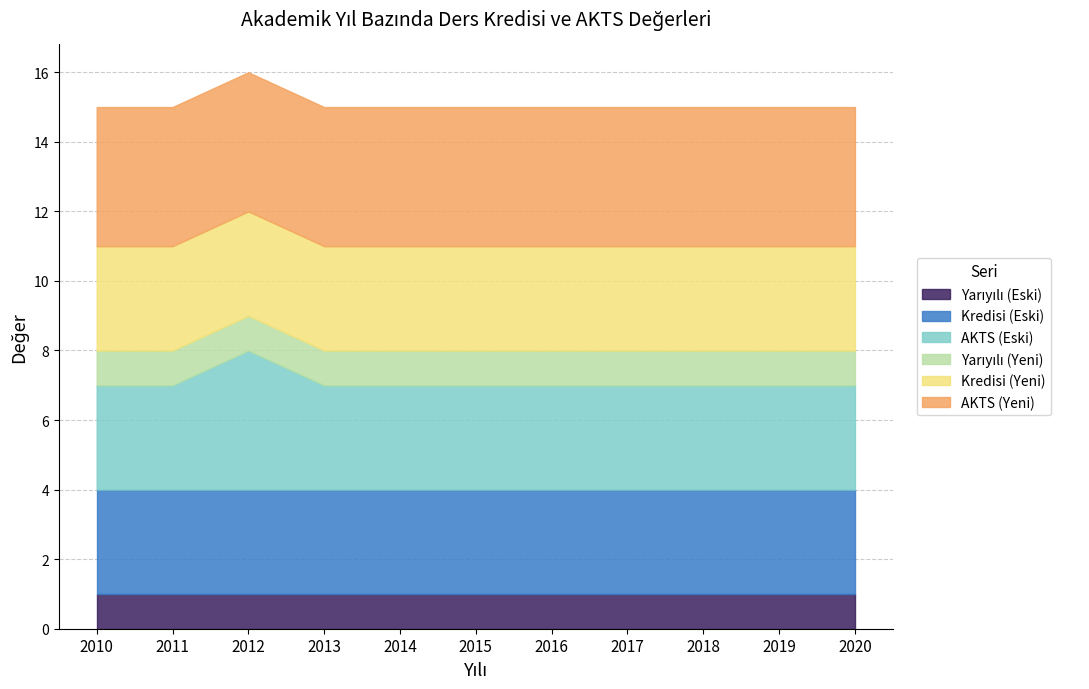

Rank the series at 2020 from lowest to highest value.

Yarıyılı (Eski), Yarıyılı (Yeni), Kredisi (Eski), AKTS (Eski), Kredisi (Yeni), AKTS (Yeni)